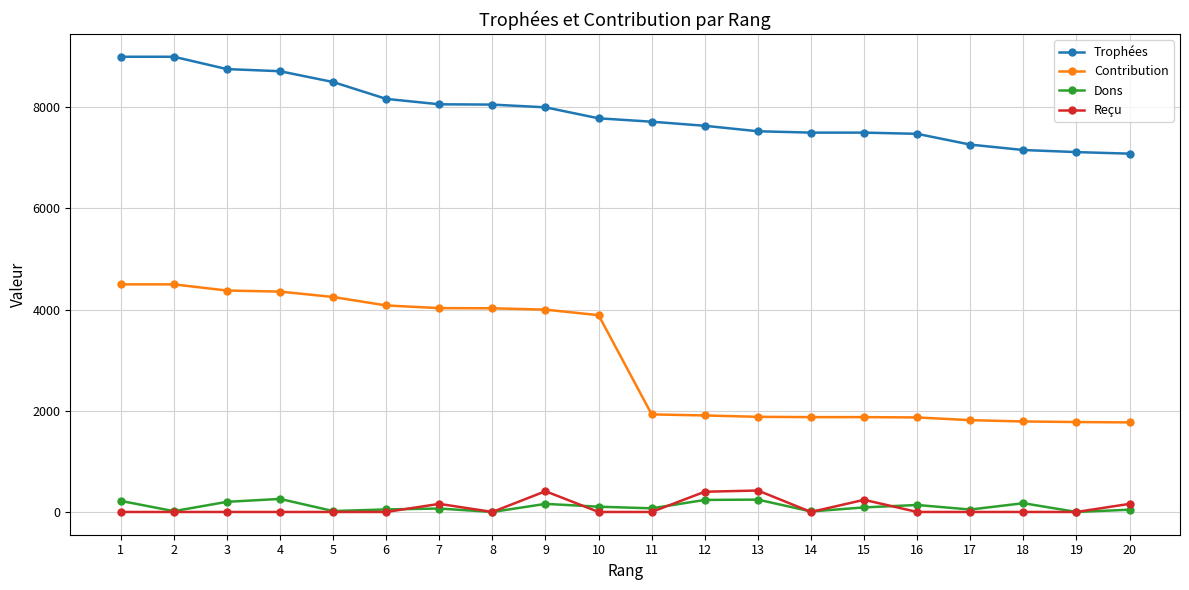

The value of Trophées at 12 is 12811. True or false?

False